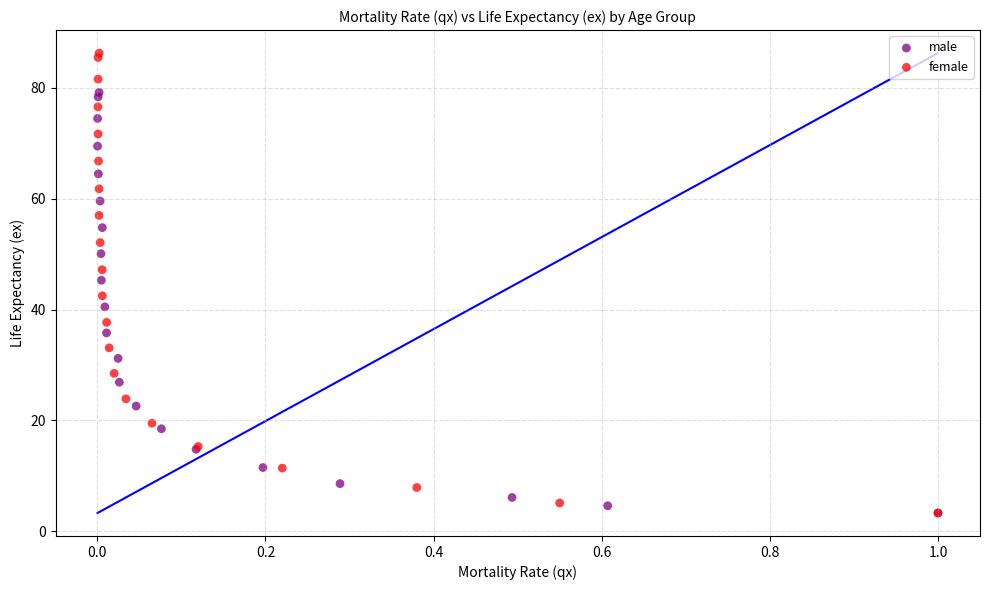

Which series has the largest Y range (max minus min)?

female